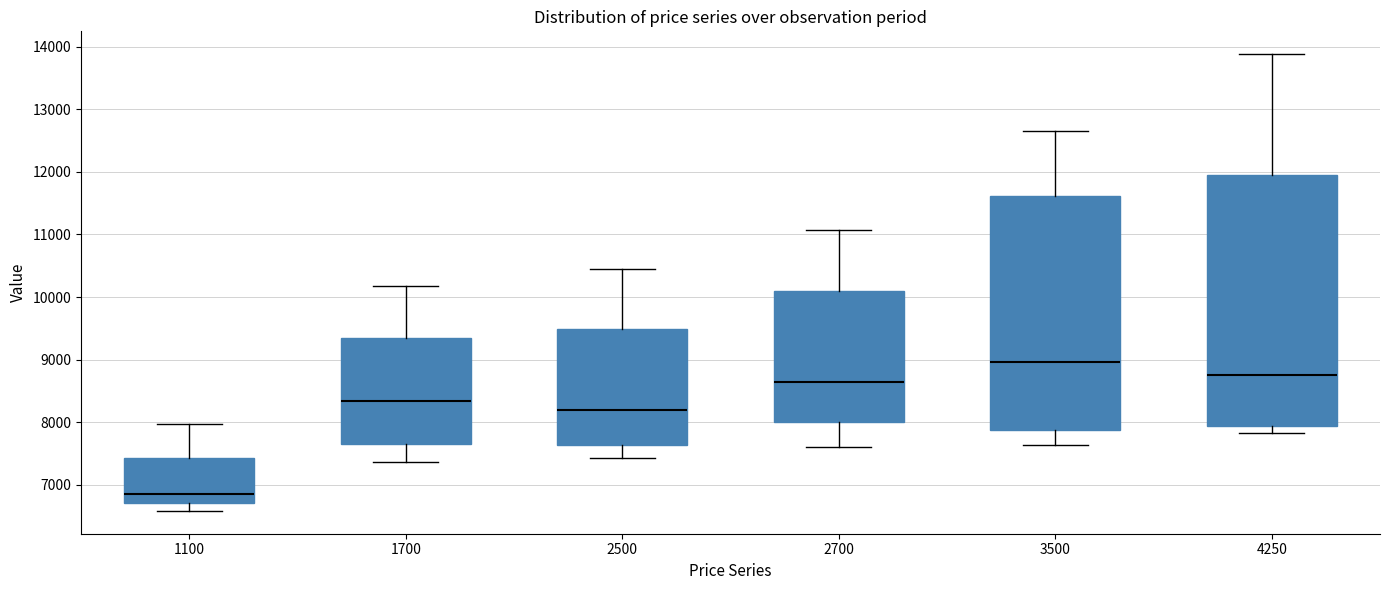

Comparing the boxes themselves (not the whiskers), which one is the tallest?

4250